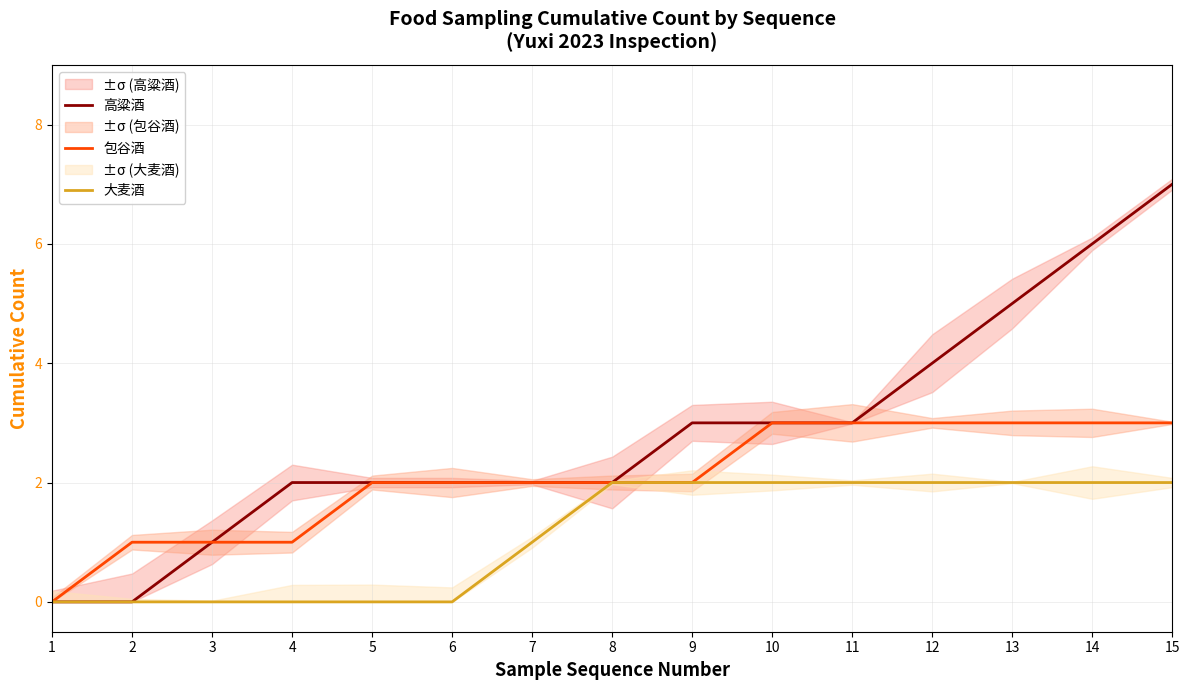

Reading left to right, list all the values displayed in this chart.

高粱酒: 1=0	2=0	3=1	4=2	5=2	6=2	7=2	8=2	9=3	10=3	11=3	12=4	13=5	14=6	15=7
包谷酒: 1=0	2=1	3=1	4=1	5=2	6=2	7=2	8=2	9=2	10=3	11=3	12=3	13=3	14=3	15=3
大麦酒: 1=0	2=0	3=0	4=0	5=0	6=0	7=1	8=2	9=2	10=2	11=2	12=2	13=2	14=2	15=2